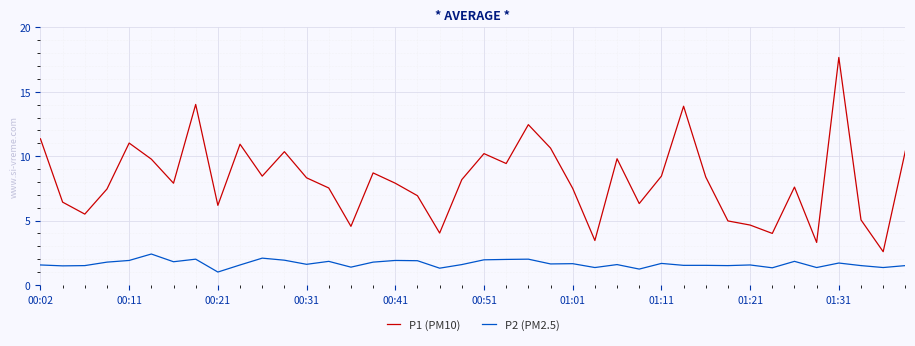

Which series has the largest range (max minus min)?

P1 (PM10)